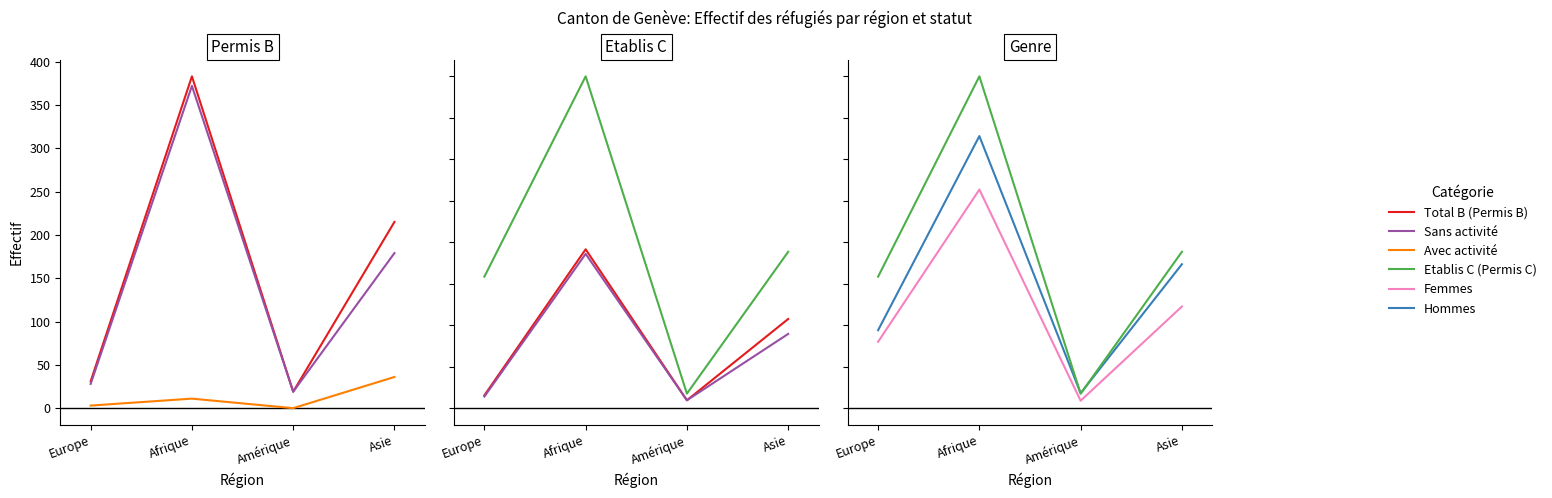

How many interior local peaks does the Avec activité series have?

1